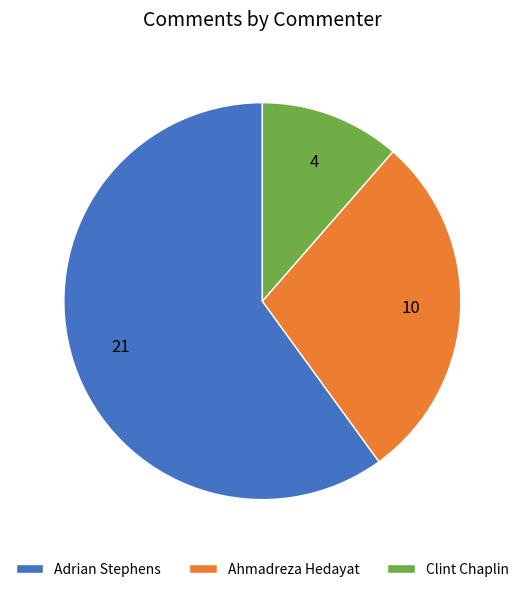

Is it true that Ahmadreza Hedayat is 29% of the pie?

True